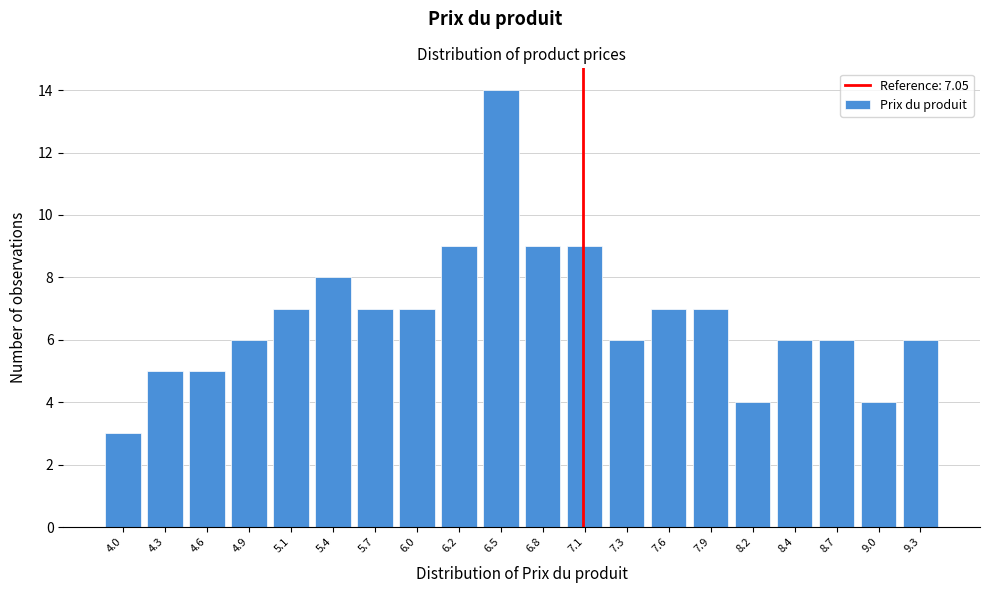

Over which range of the x-axis is the bar tallest?

6.375 to 6.650